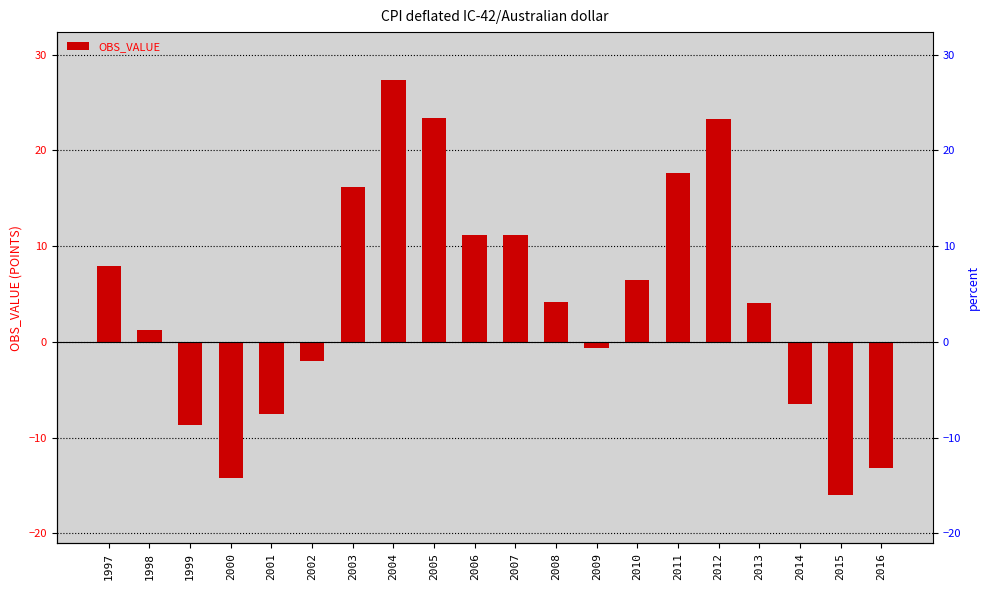

At which label does the data first exceed 4?

1997